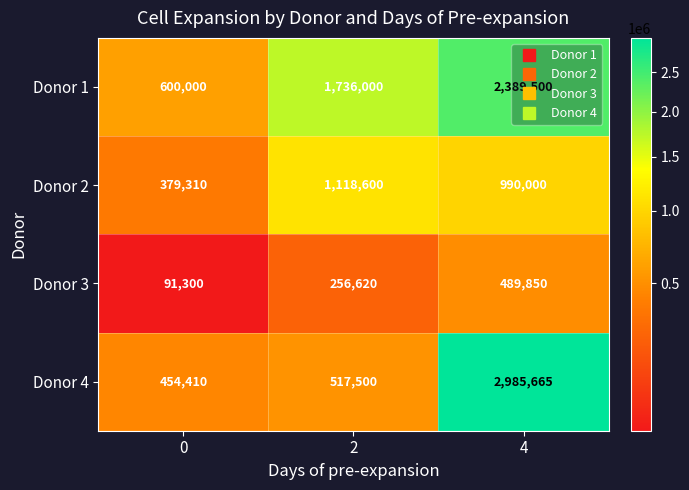

At 2, list the series in order from smallest to largest.

Donor 3, Donor 4, Donor 2, Donor 1